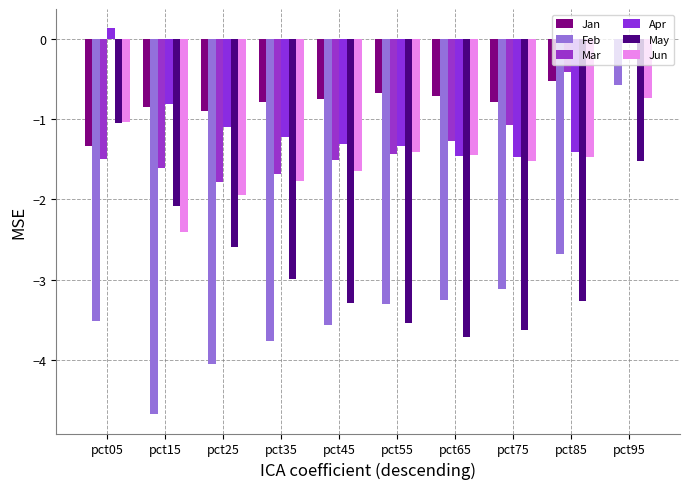

Is it true that Jan equals -0.7 at pct65?

True